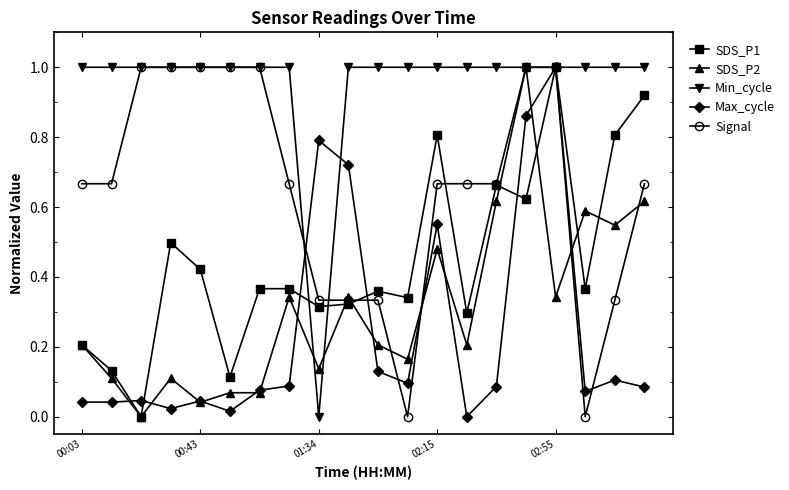

What is the difference between the maximum and second lowest values in the Signal series?

1.0